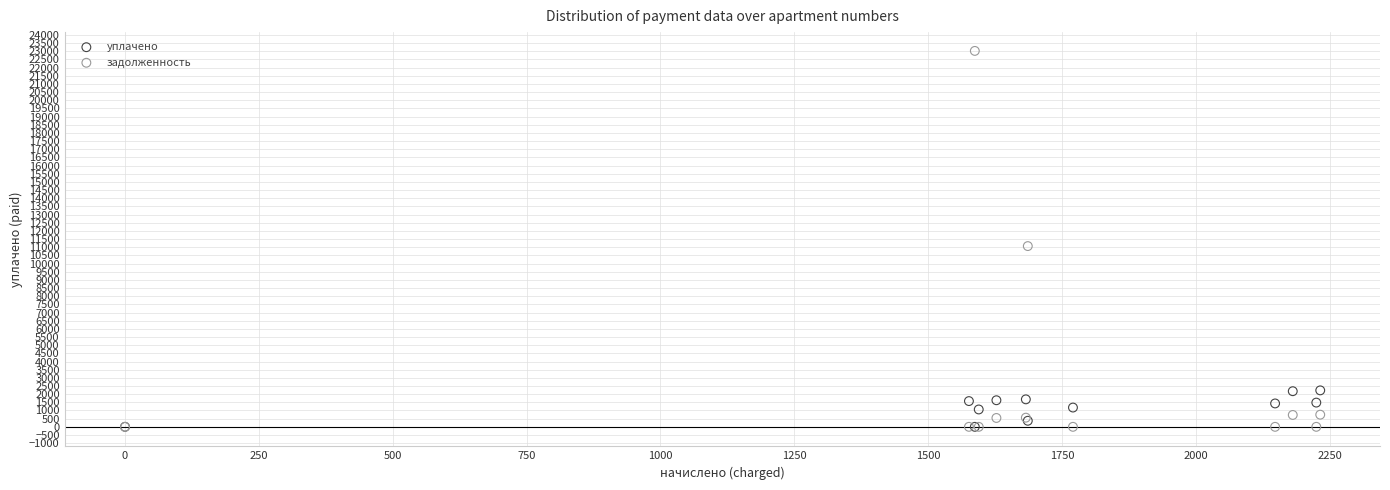

Across all series, what Y value is closest to 11509?

11067.1